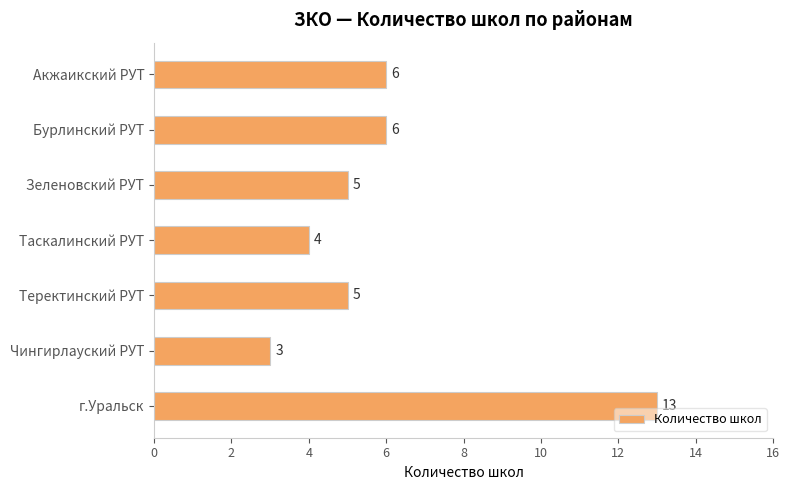

What is the difference between the maximum and minimum values?

10